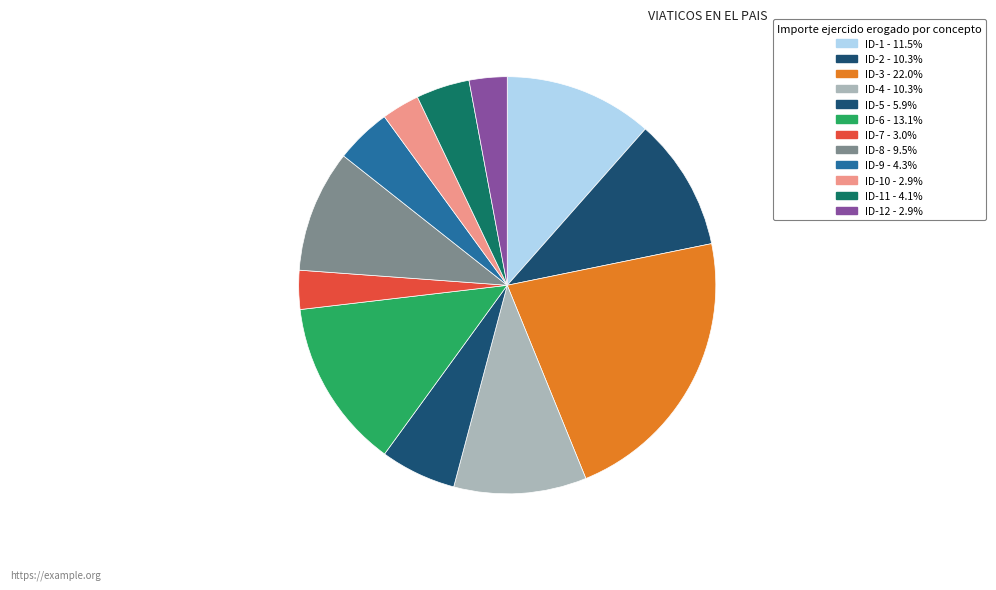

How many segments does this pie chart have?

12